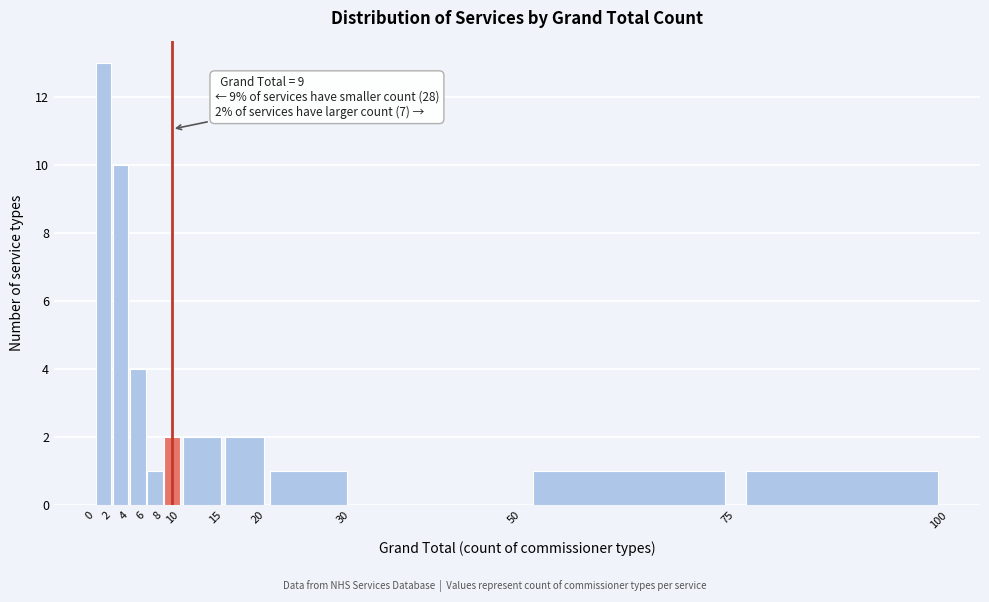

Over which range of the x-axis is the bar tallest?

0 to 2